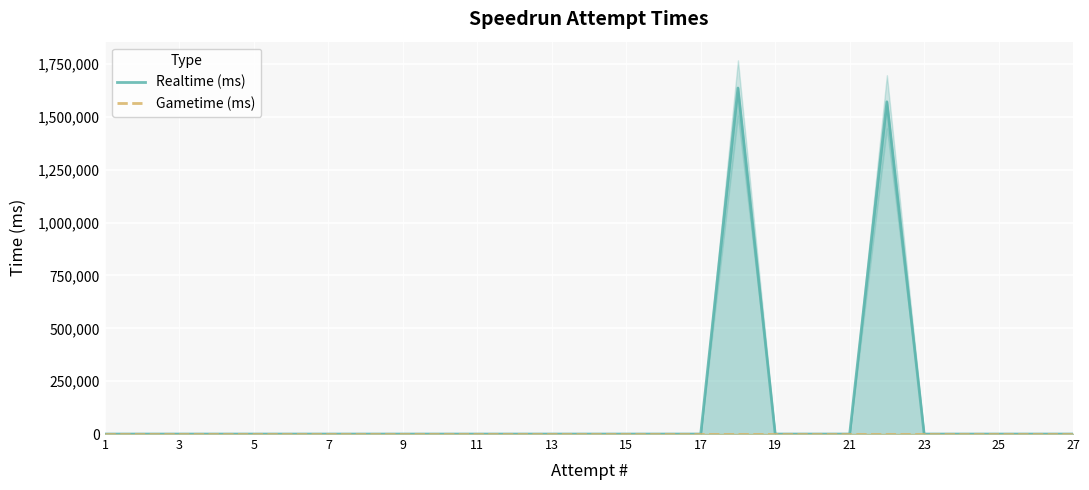

List the series in order of their peak value, lowest first.

Gametime (ms), Realtime (ms)